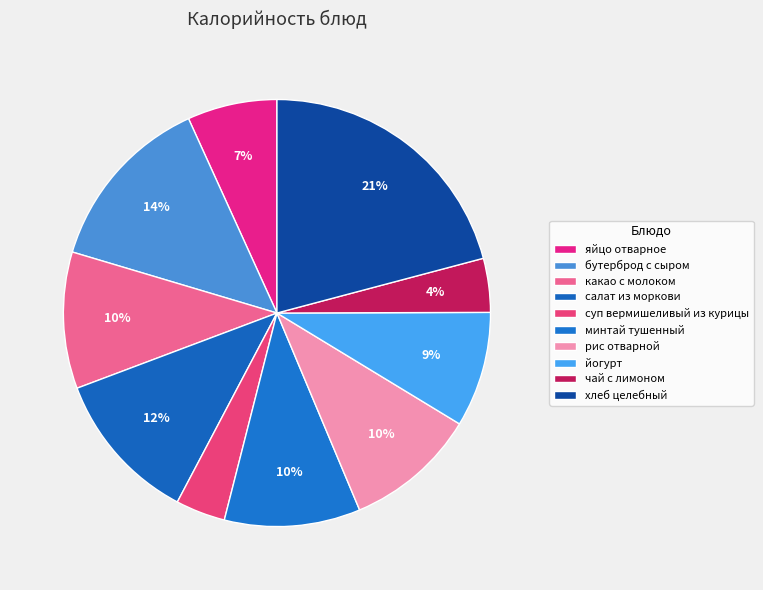

How many segments does this pie chart have?

10